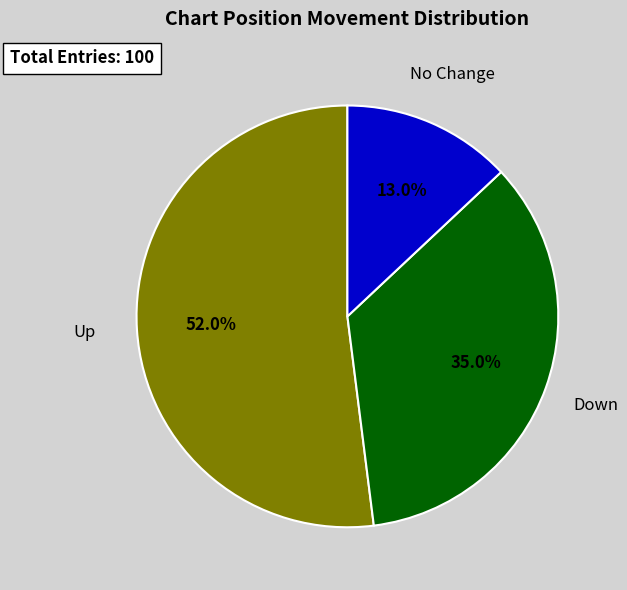

Is there any slice that represents more than half of the pie?

Yes